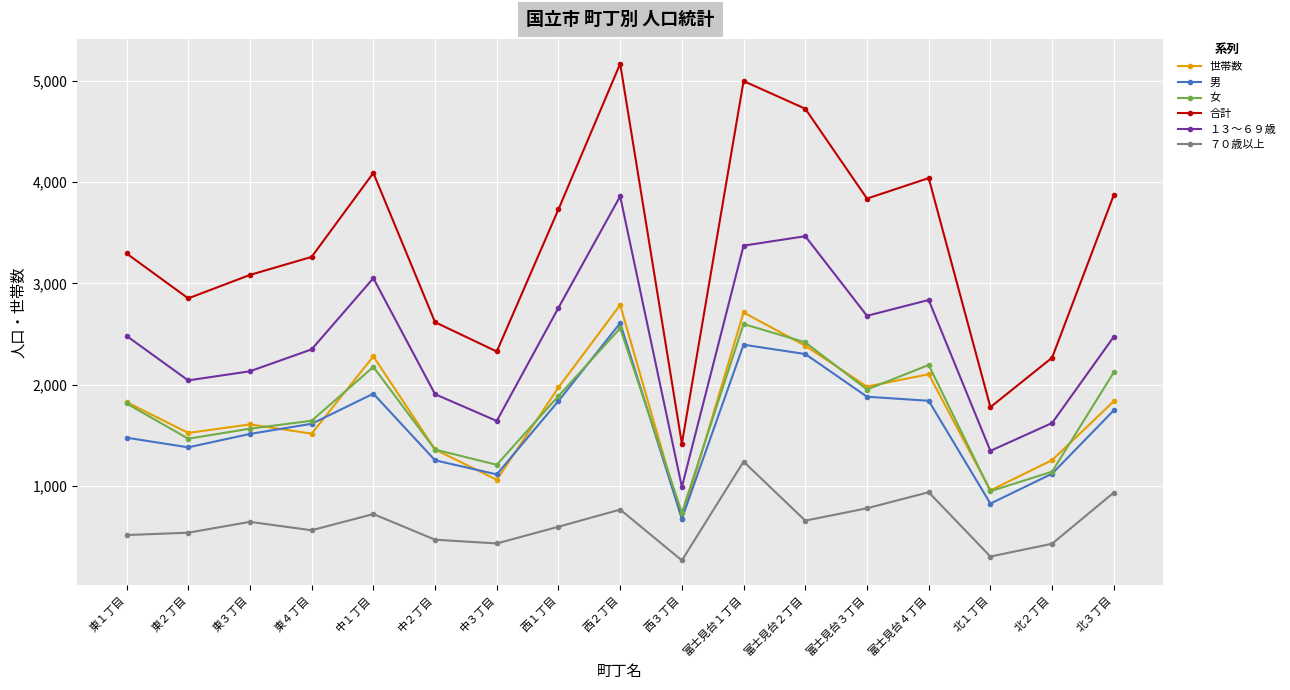

What is the sum of the １３～６９歳 values at 東３丁目 and 富士見台４丁目?

4971